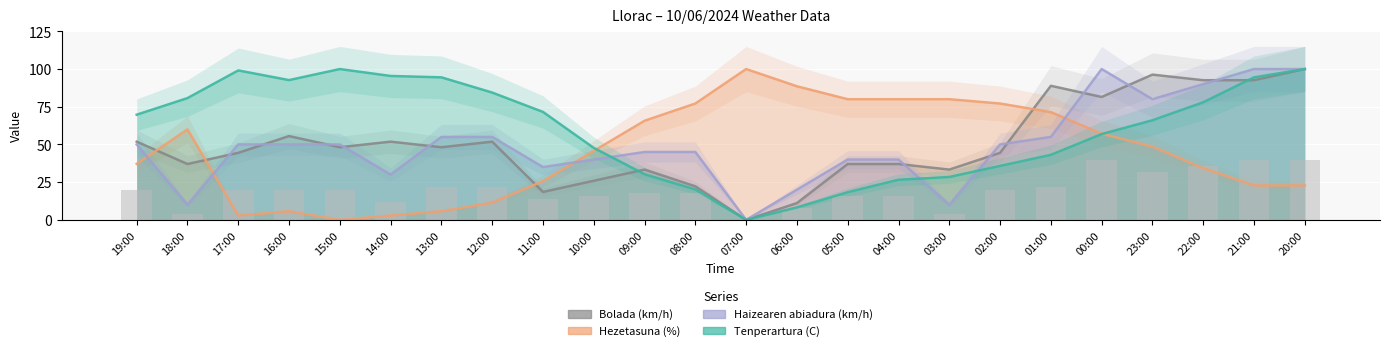

What is the average value of the Haizearen abiadura (km/h) series?

50.0